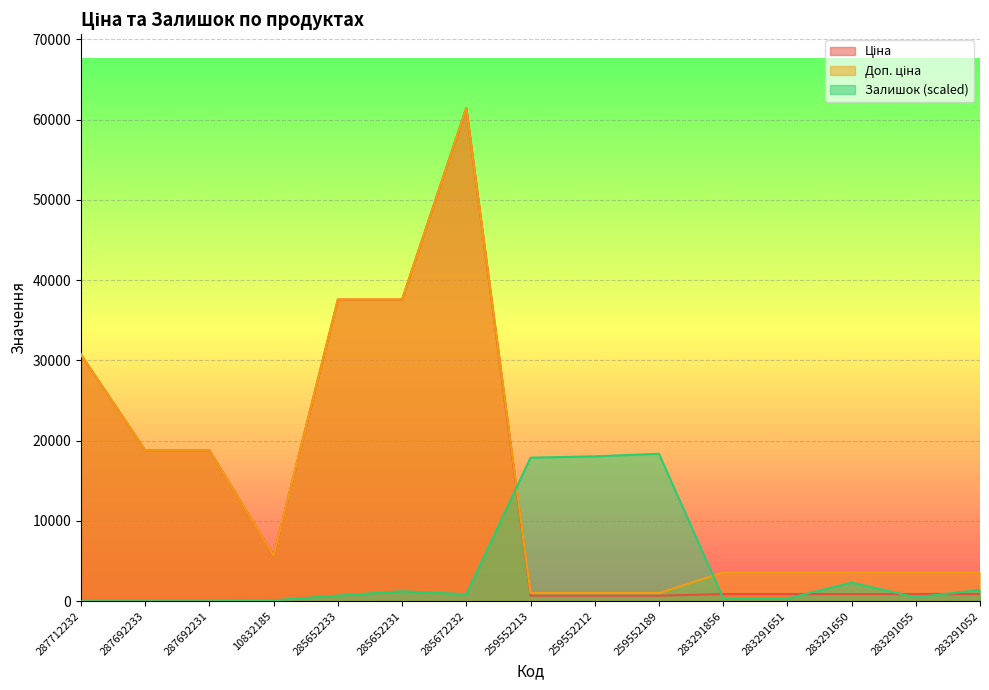

At which category is the sum across all series the highest?

285672232